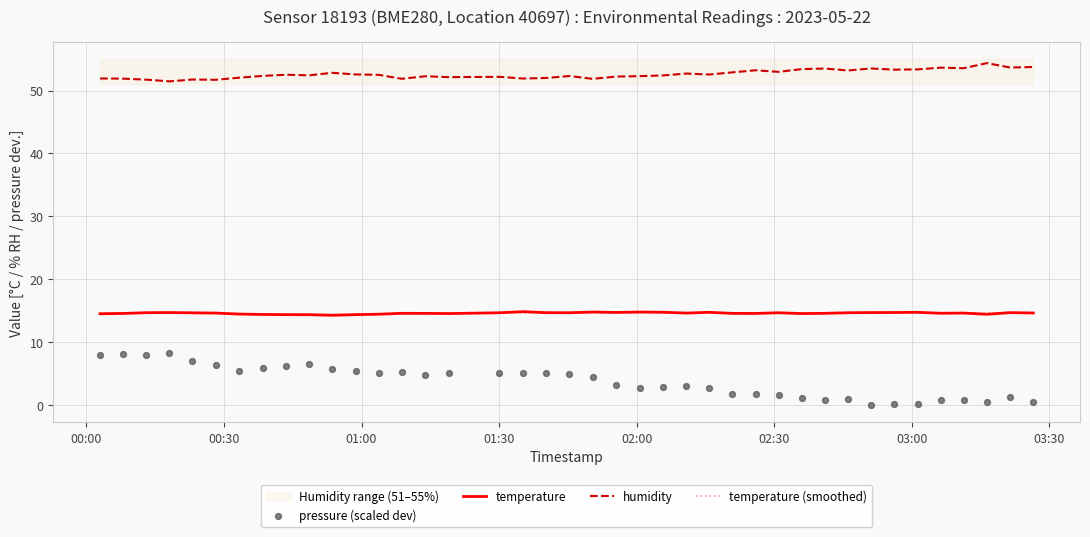

True or false: humidity and temperature (smoothed) cross at least once.

False